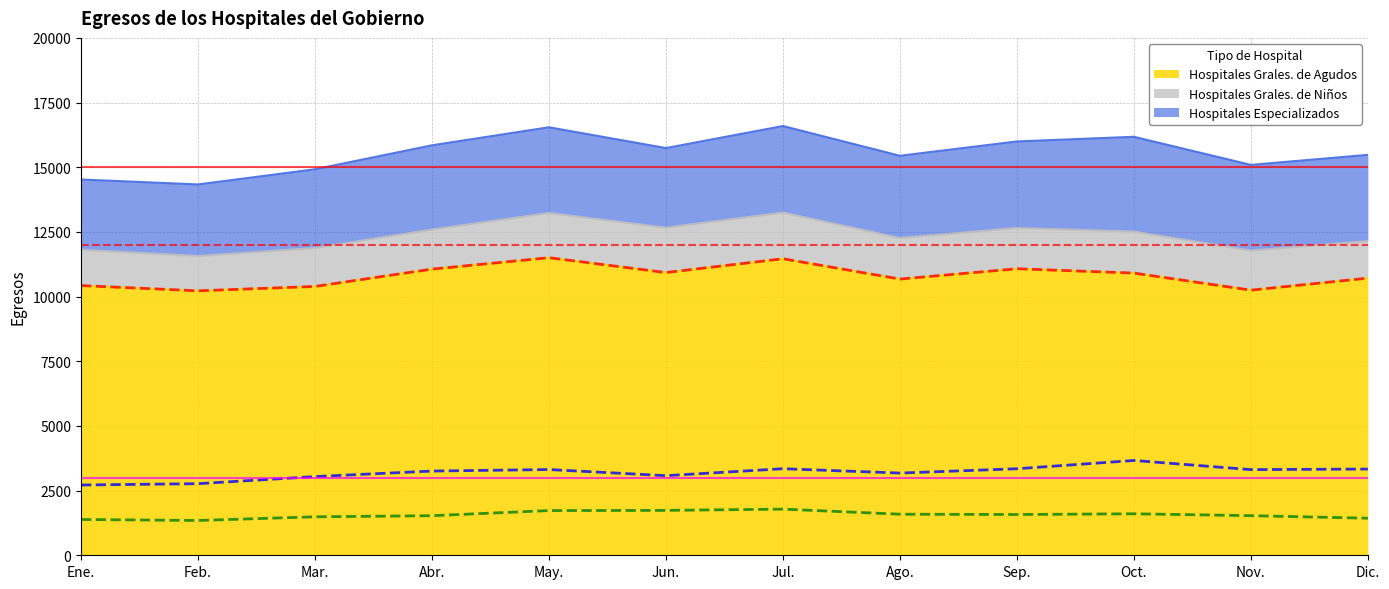

At which label is Hospitales Grales. de Agudos (line) closest to 10862?

Oct.